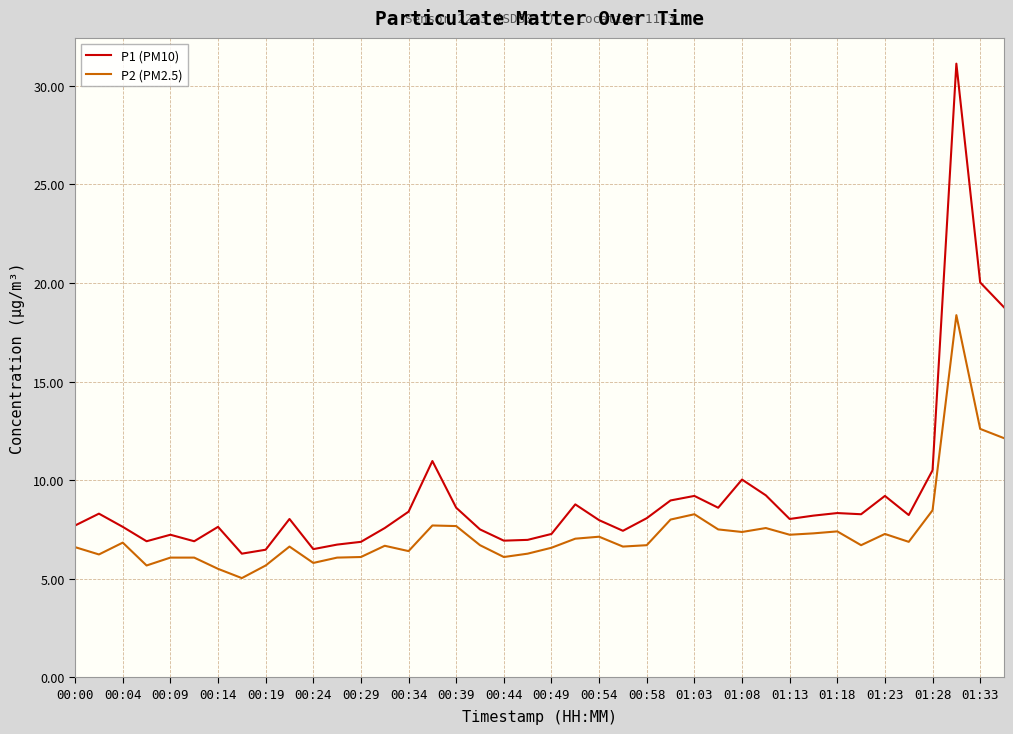

Which series has the largest total across all categories?

P1 (PM10)